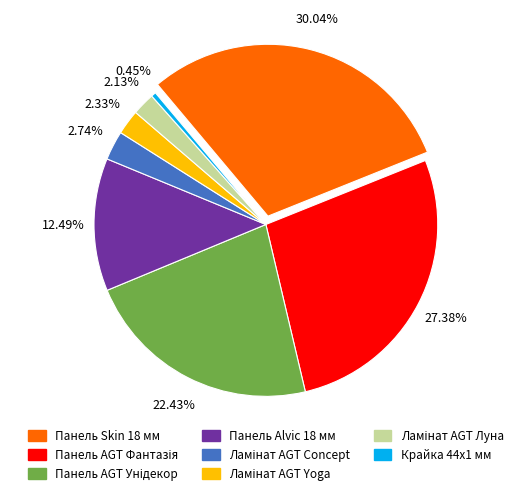

How much of the chart is everything except Панель AGT Унідекор?

77.6%